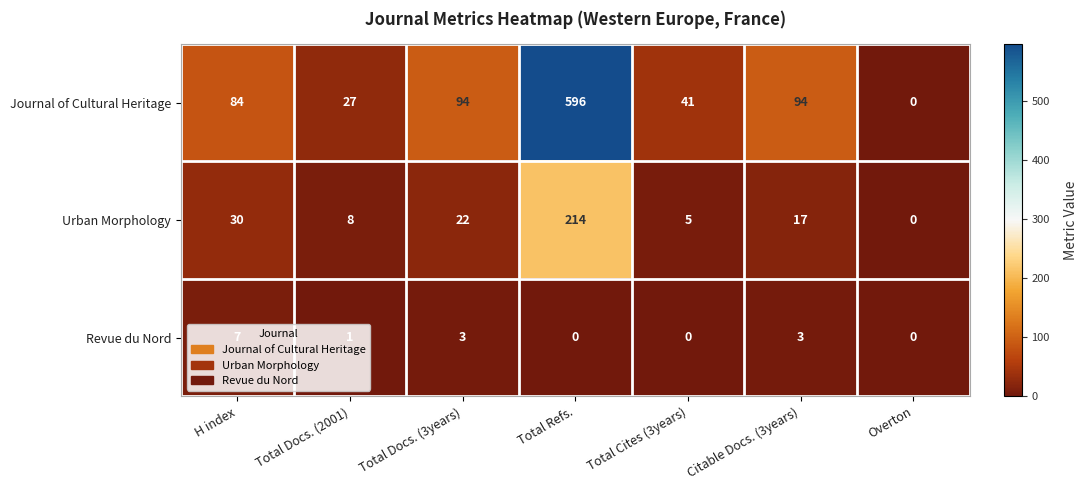

Is the value of Urban Morphology at Total Cites (3years) greater than the value of Revue du Nord at Citable Docs. (3years)?

Yes